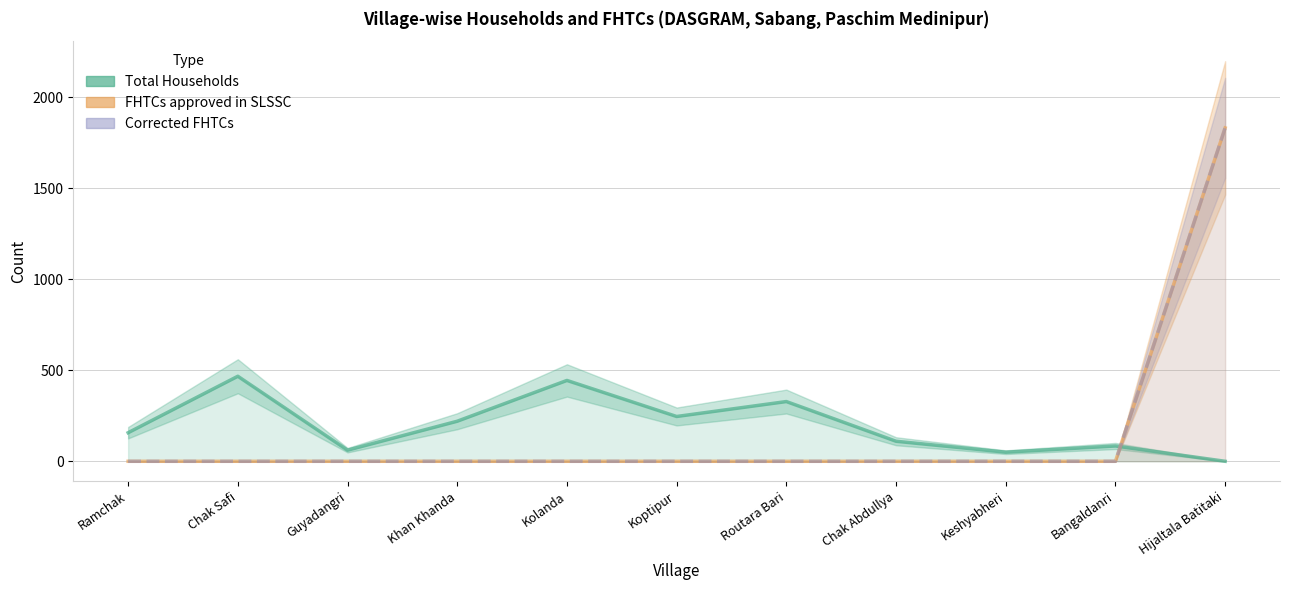

Rank the categories by FHTCs approved in SLSSC value from lowest to highest.

Ramchak, Chak Safi, Guyadangri, Khan Khanda, Kolanda, Koptipur, Routara Bari, Chak Abdullya, Keshyabheri, Bangaldanri, Hijaltala Batitaki